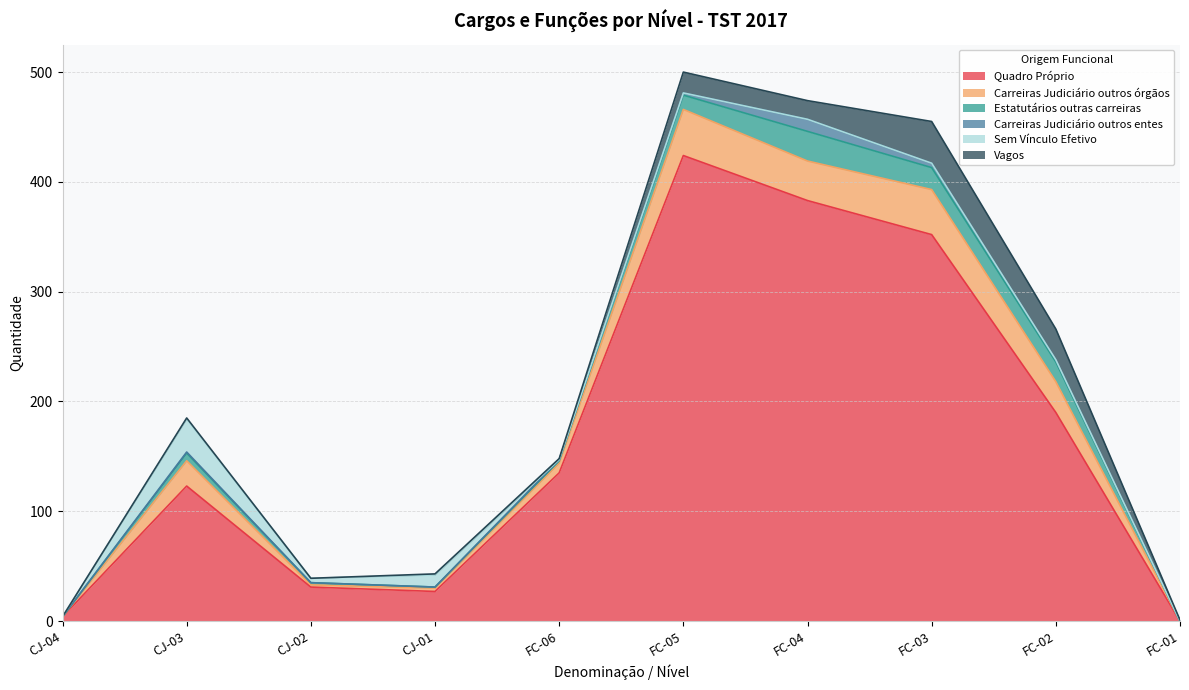

Which series has the widest spread of values?

Quadro Próprio